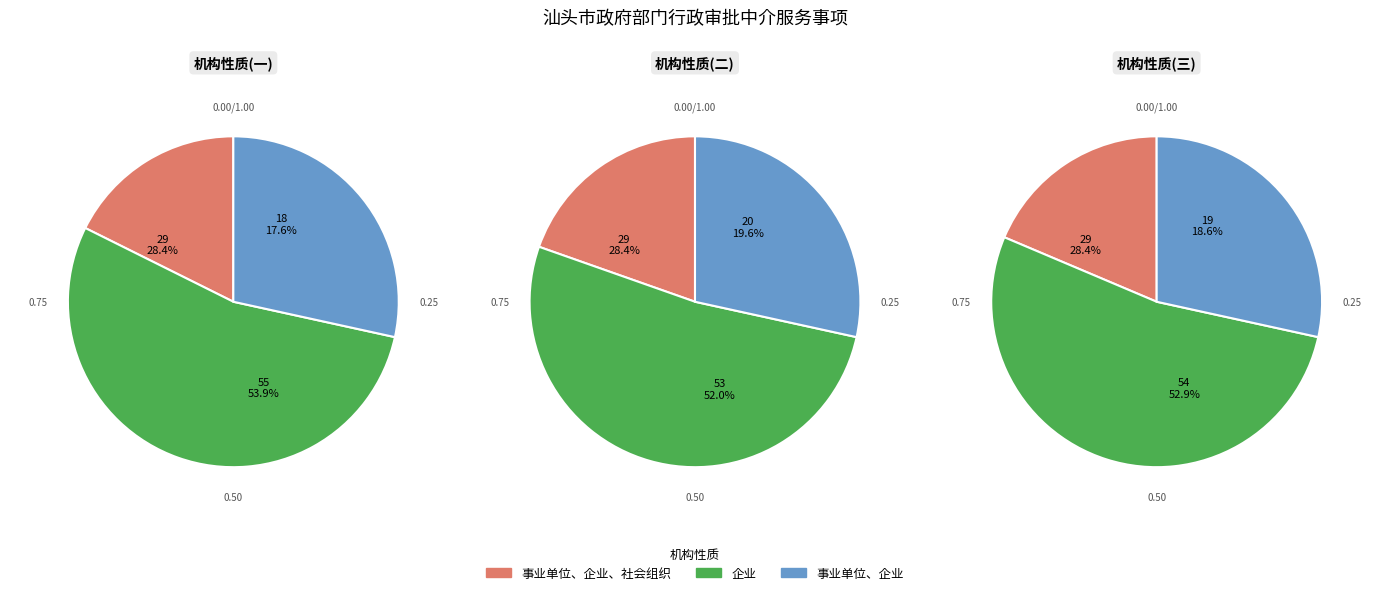

Is the sum of 事业单位、企业、社会组织 and 企业 greater than half?

Yes